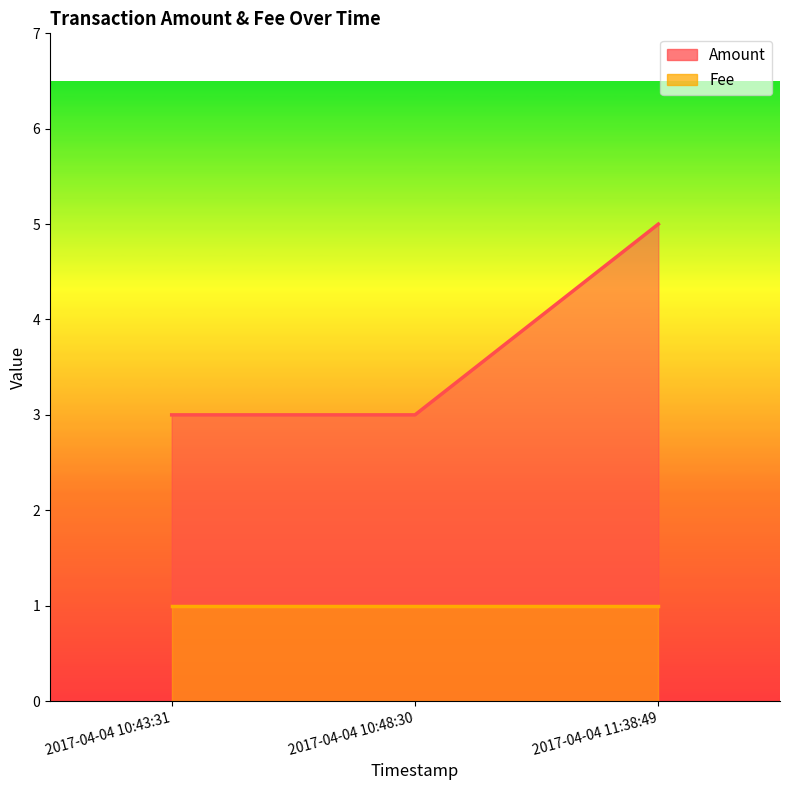

What is the greatest value displayed?

5